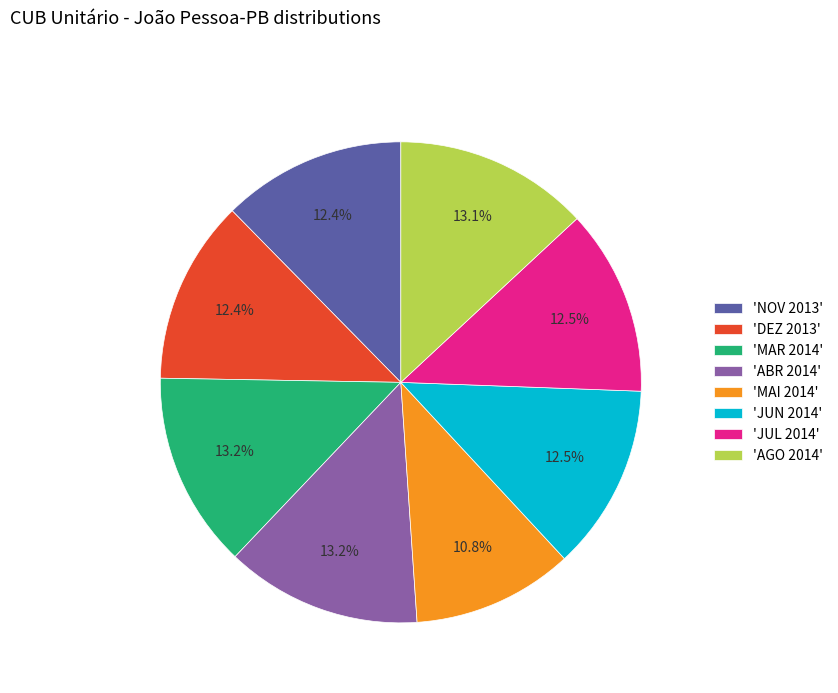

How many slices are in this pie chart?

8